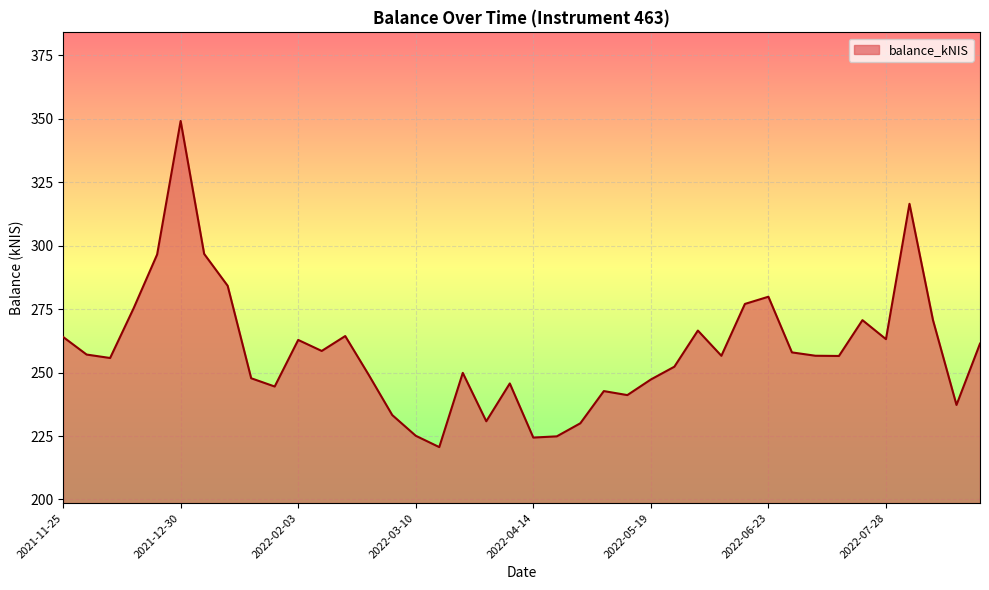

What is the smallest value displayed?

220.6